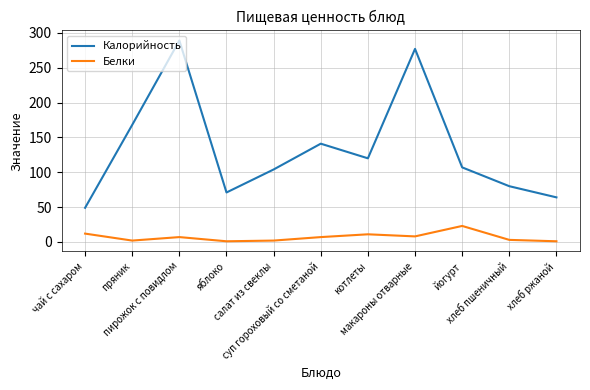

Which series has the largest range (max minus min)?

Калорийность